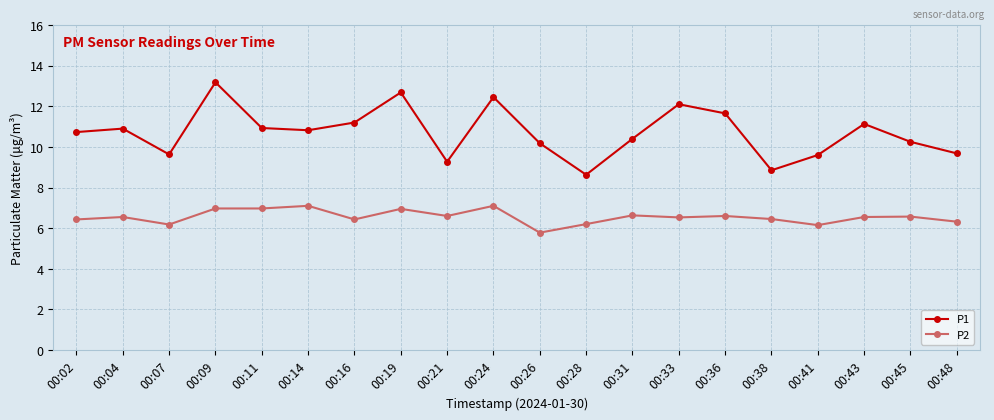

What is the value of the P1 point at the 14th from the left?

12.1